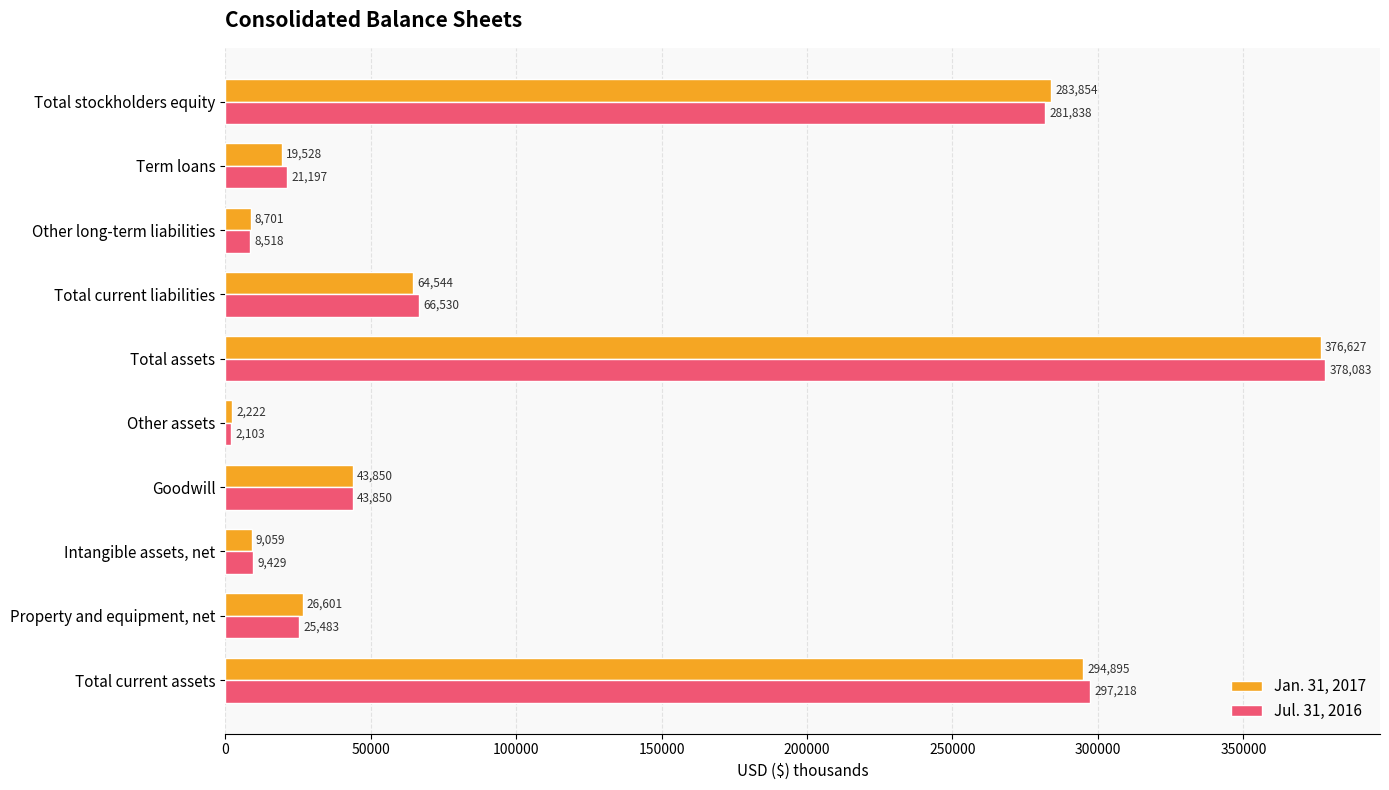

Count the number of data series in this chart.

2